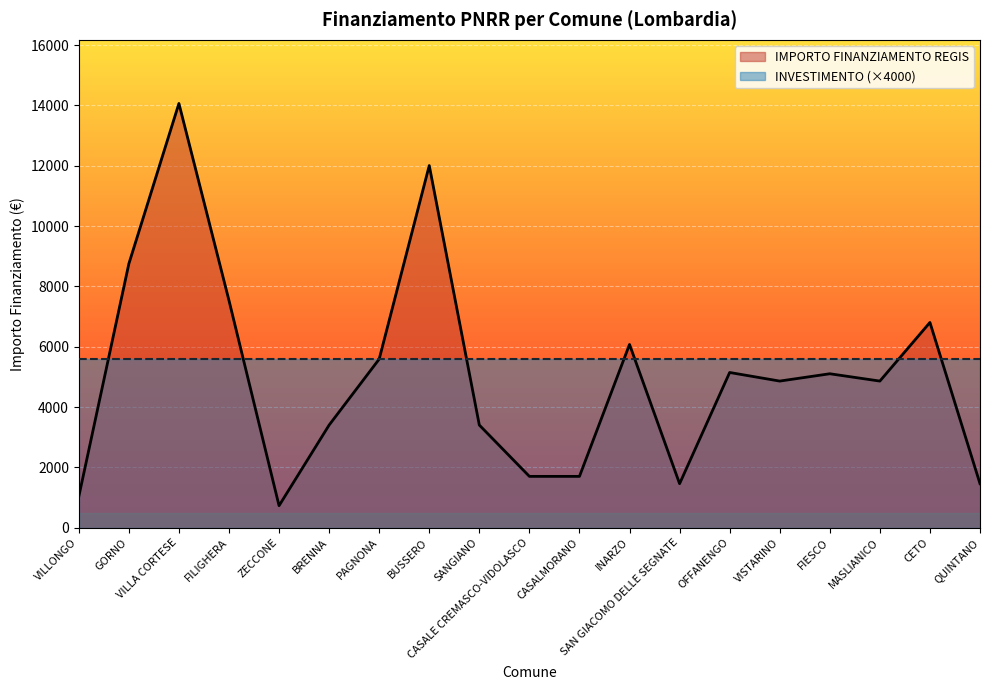

The value at GORNO is 8748. True or false?

True